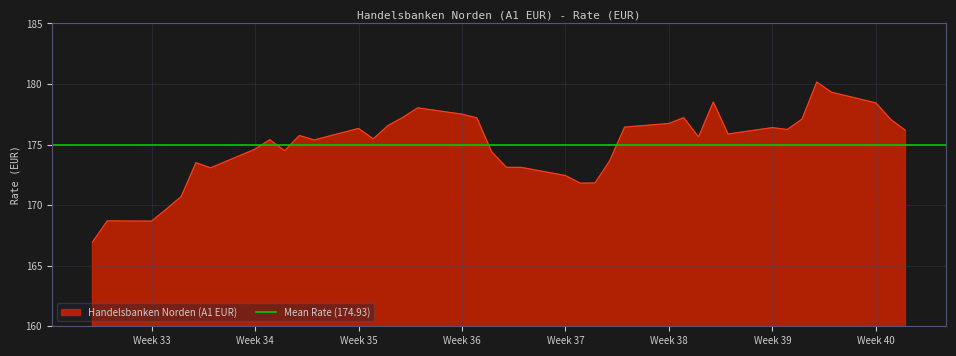

Is it true that the value at 23.09.2024 is 176.4?

True